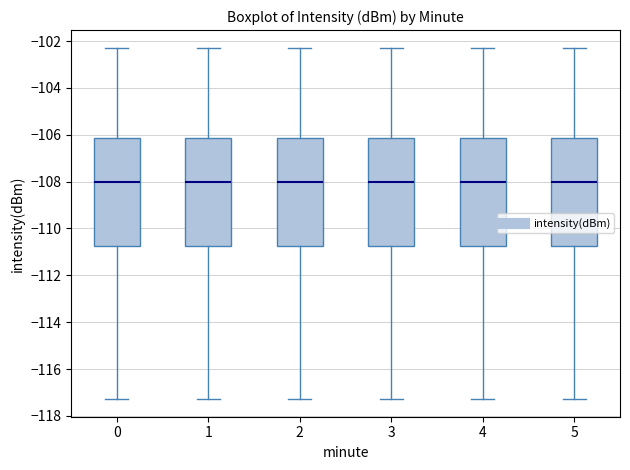

Where is the lower edge of the box at x = 0 on the y-axis? The values are not printed on the chart, so give them approximately, as read against the axis.

-110.8